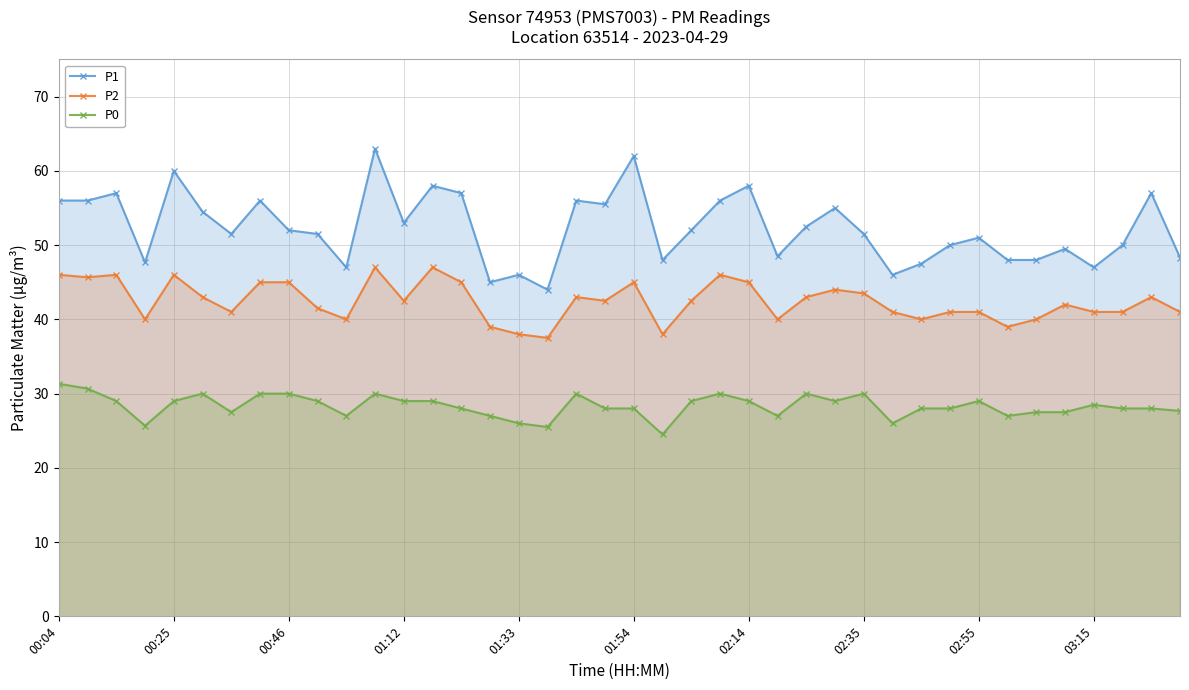

What is the sum of all P1 values?

2092.5